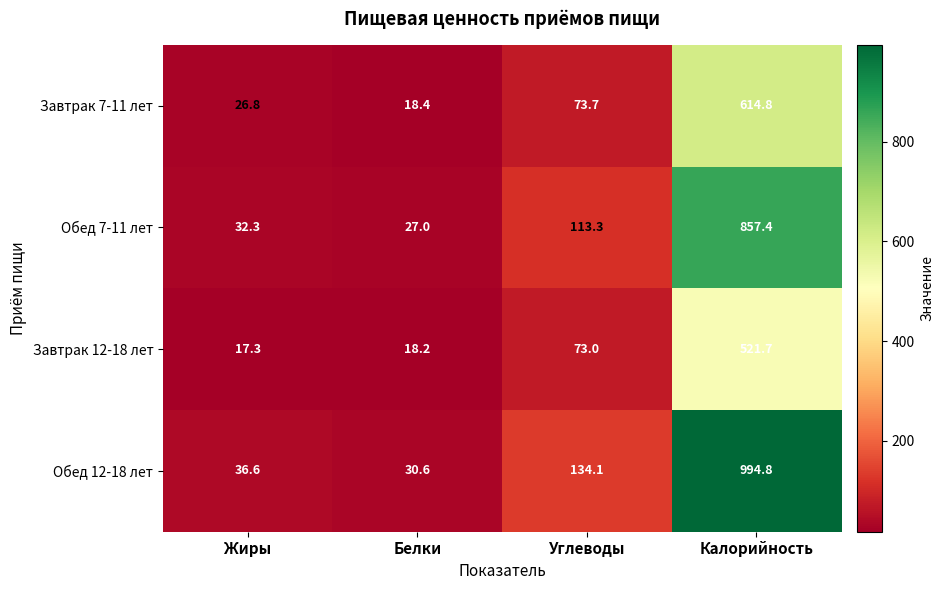

List the series in order of their peak value, highest first.

Обед 12-18 лет, Обед 7-11 лет, Завтрак 7-11 лет, Завтрак 12-18 лет